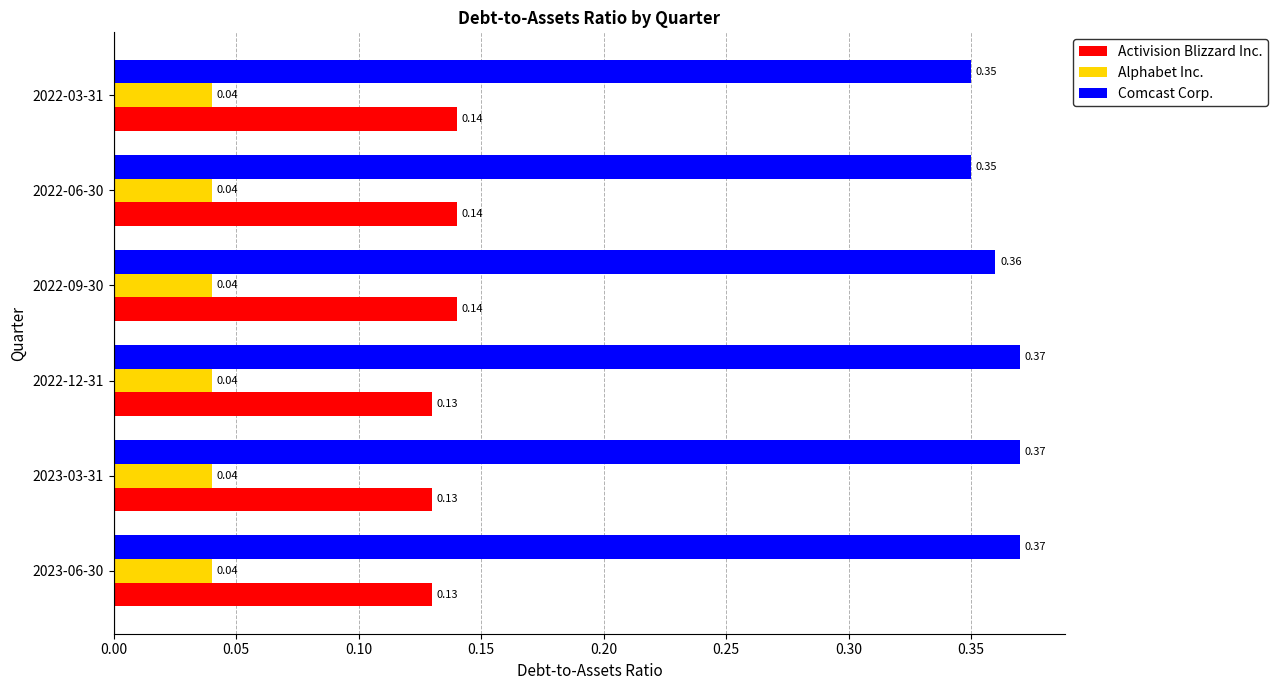

What is the sum of the Comcast Corp. values at 2023-03-31 and 2022-03-31?

0.7